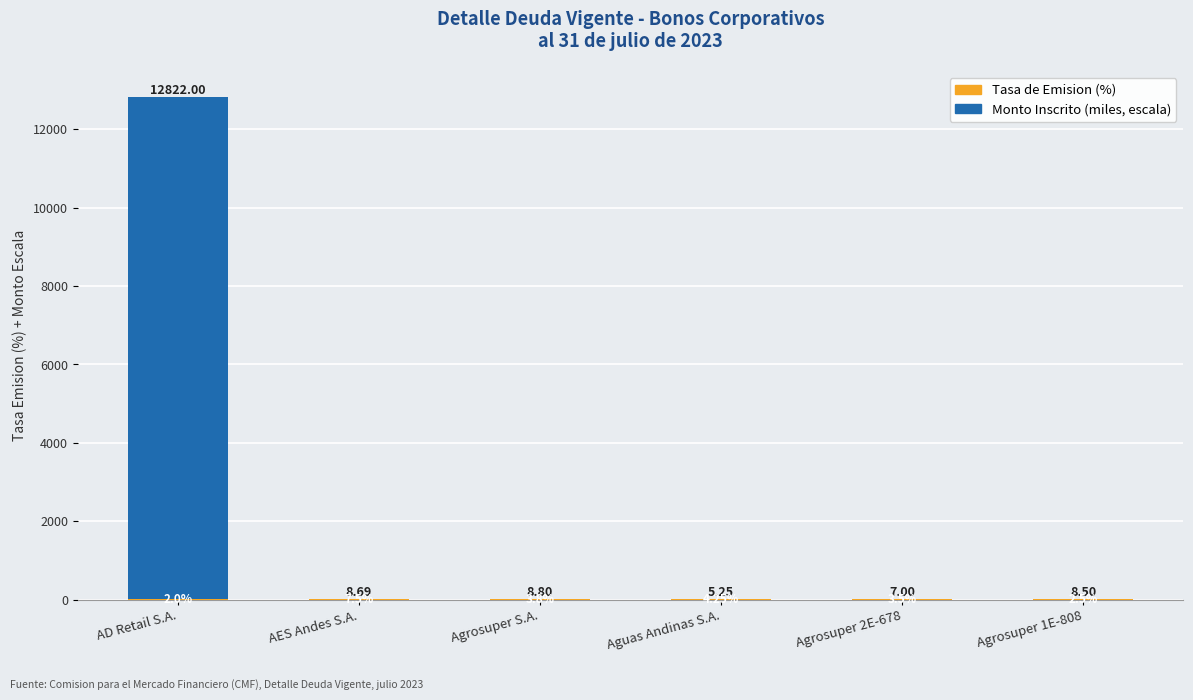

What is the total value across all series at AES Andes S.A.?

8.7